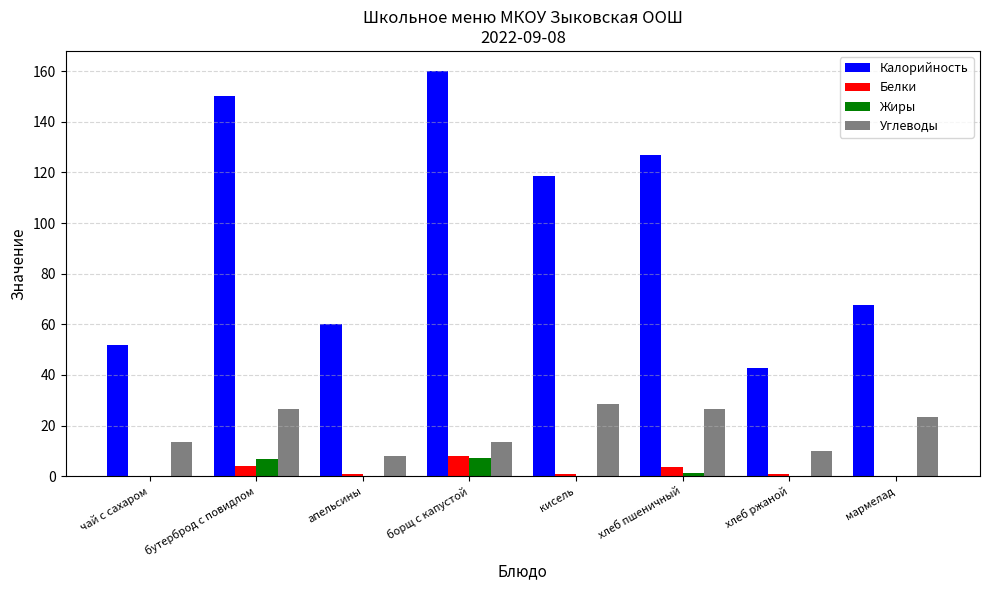

Where does the Калорийность series first go above 118?

бутерброд с повидлом